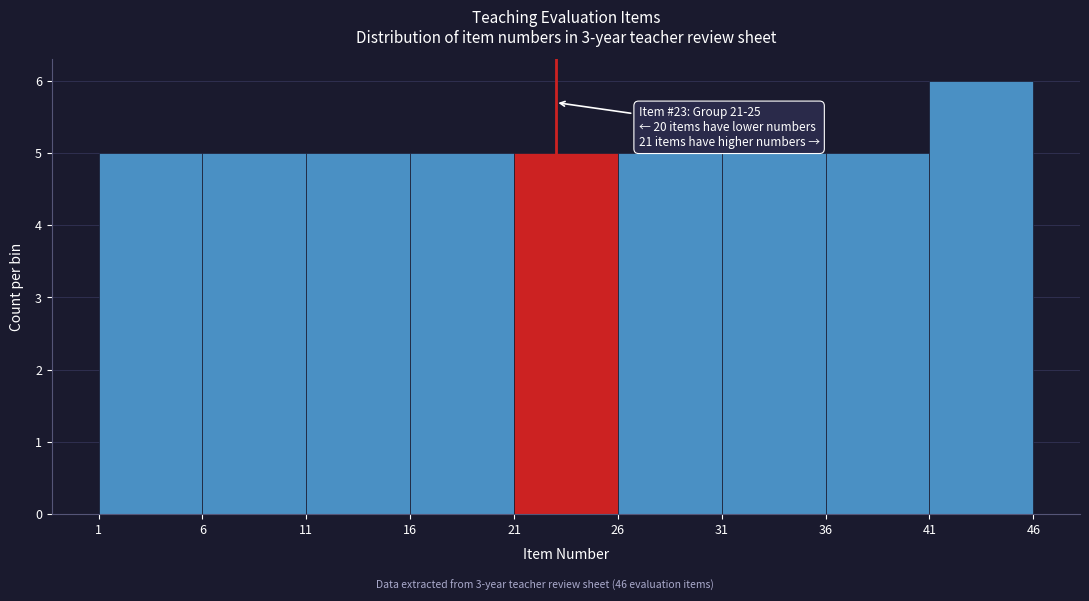

Which range on the x-axis has the tallest bar?

41 to 46